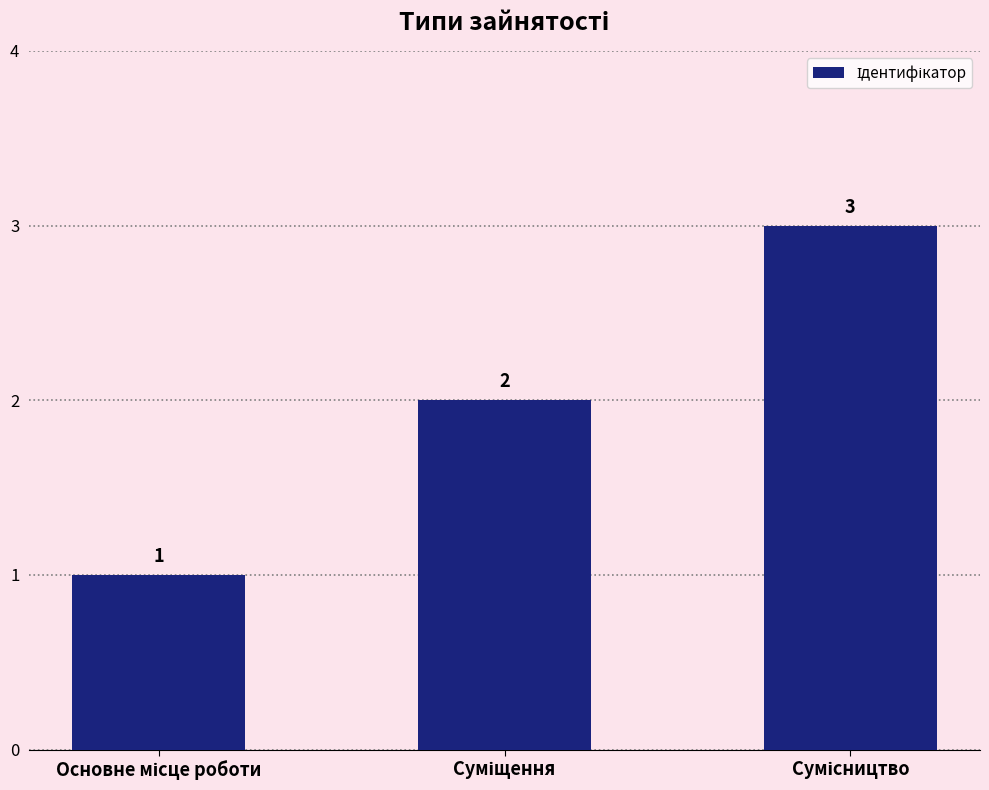

Reading left to right, extract all data points from this chart.

1	2	3